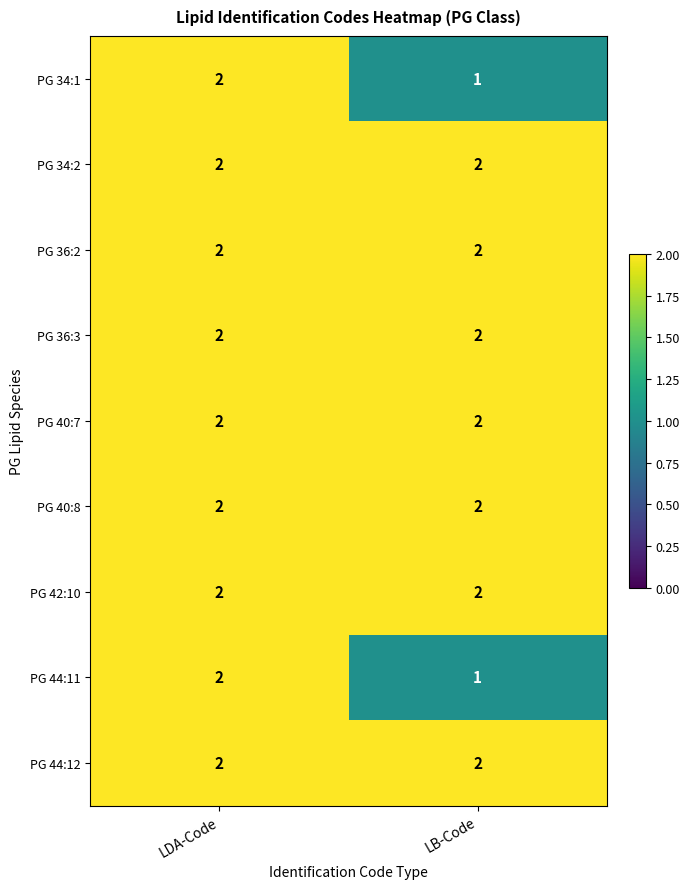

Where is PG 34:1 nearest to the value 1?

LB-Code